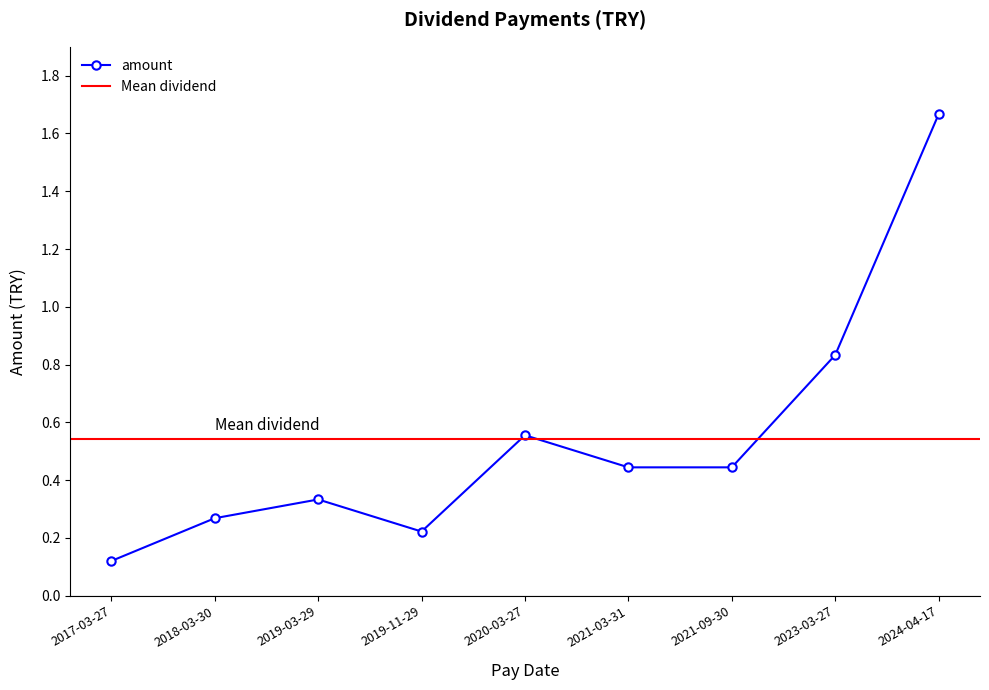

What is the sum of all values?

4.9